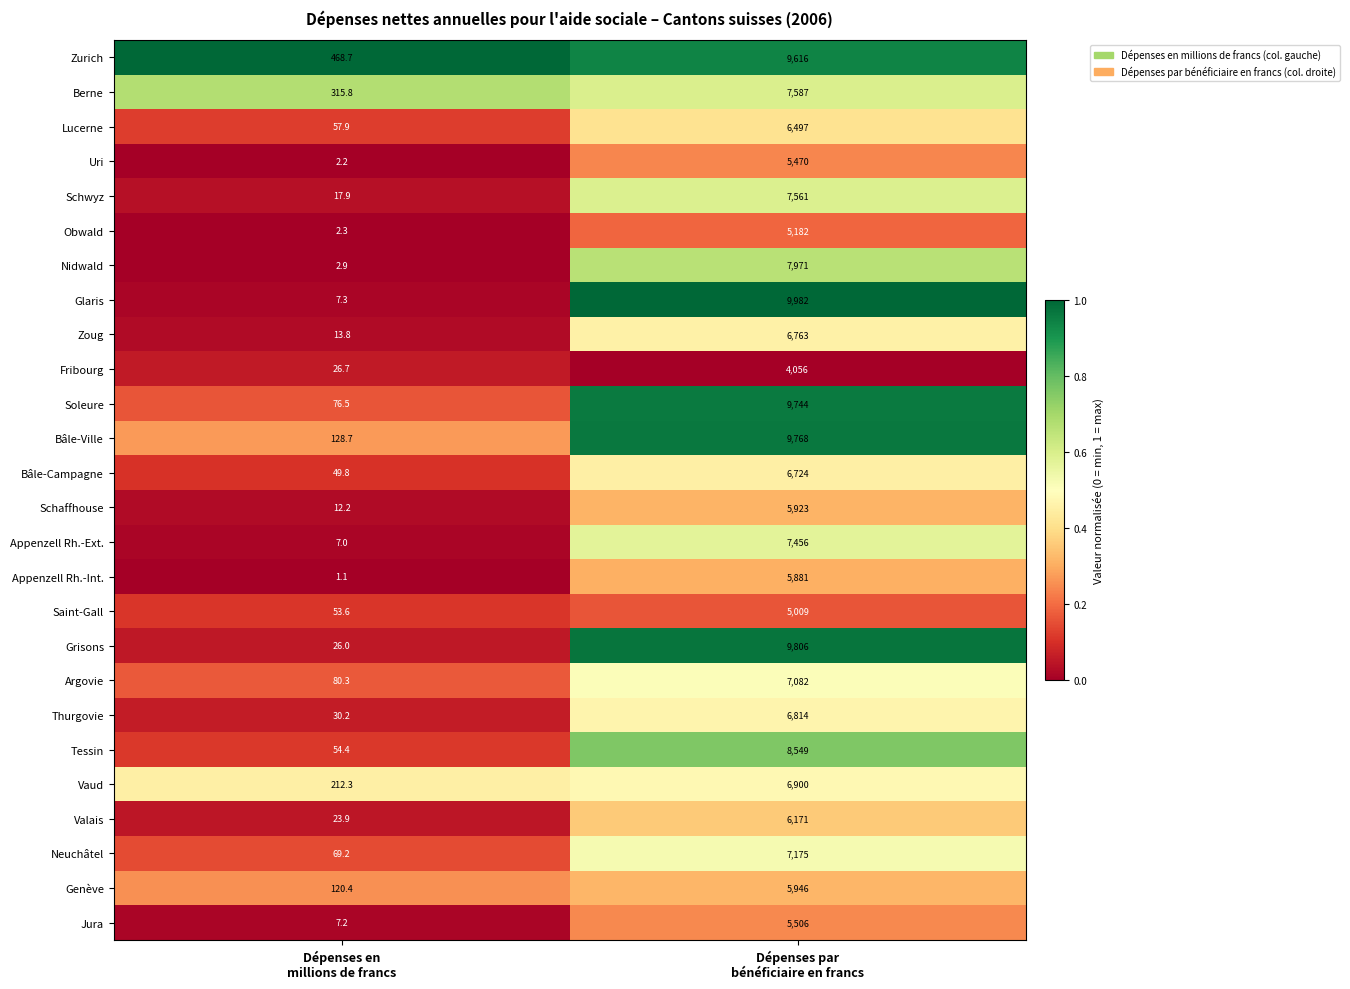

Rank the series at Dépenses en
millions de francs from lowest to highest value.

Appenzell Rh.-Int., Uri, Obwald, Nidwald, Appenzell Rh.-Ext., Jura, Glaris, Schaffhouse, Zoug, Schwyz, Valais, Grisons, Fribourg, Thurgovie, Bâle-Campagne, Saint-Gall, Tessin, Lucerne, Neuchâtel, Soleure, Argovie, Genève, Bâle-Ville, Vaud, Berne, Zurich